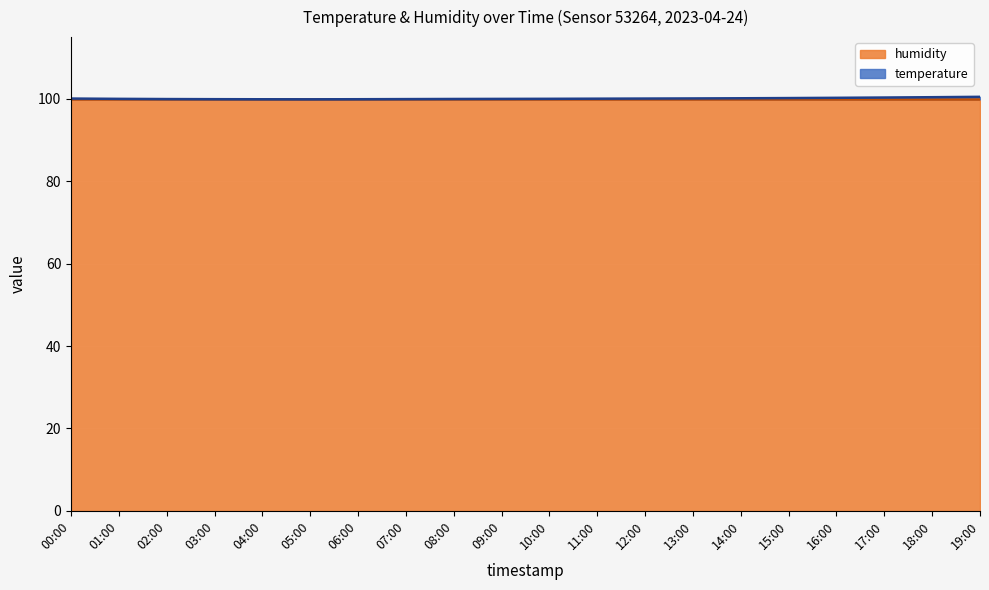

At which label is the value closest to 100?

09:00